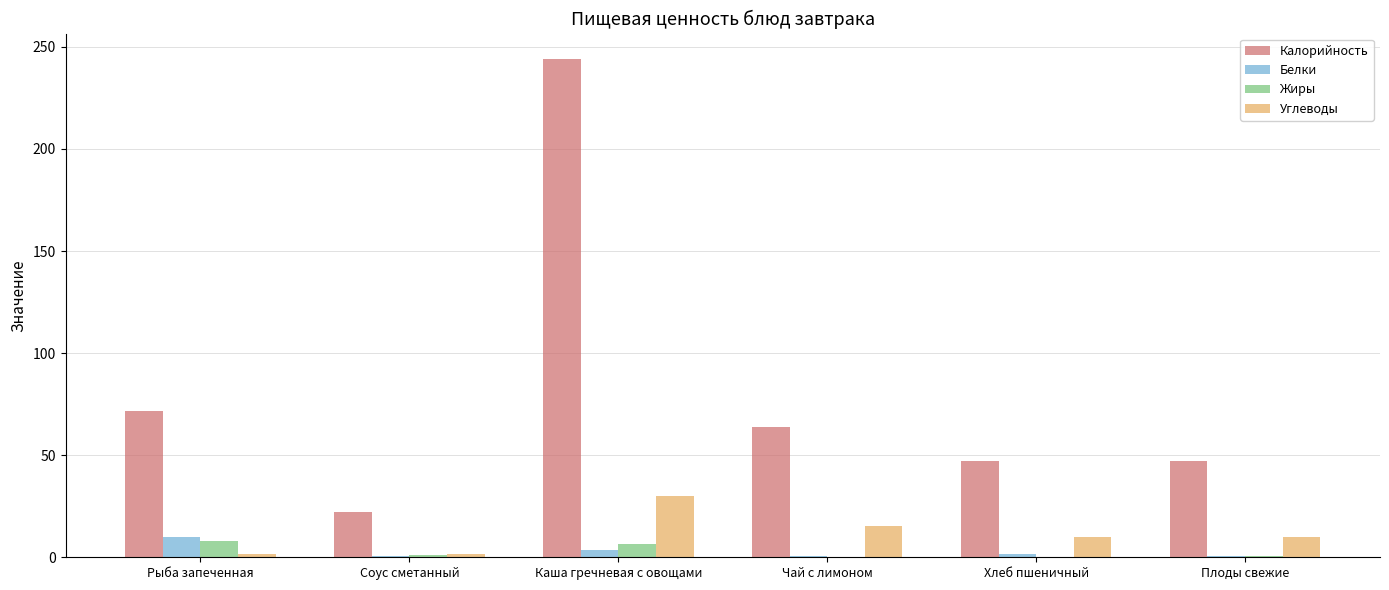

What is the sum of all Калорийность values?

496.5